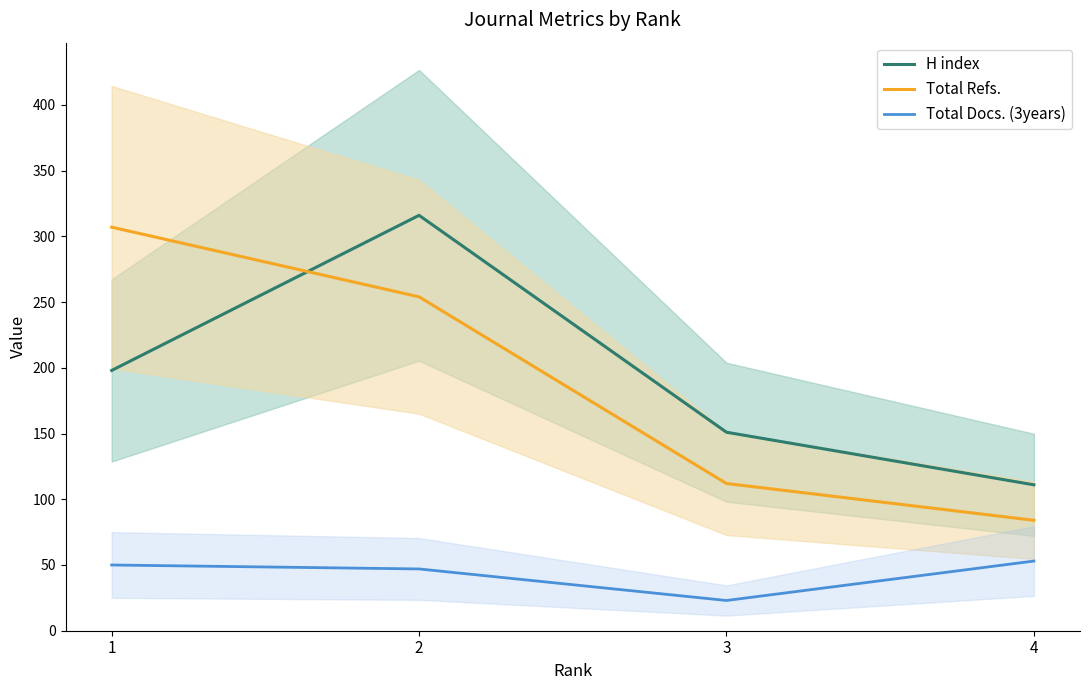

How many categories are shown in the chart?

4